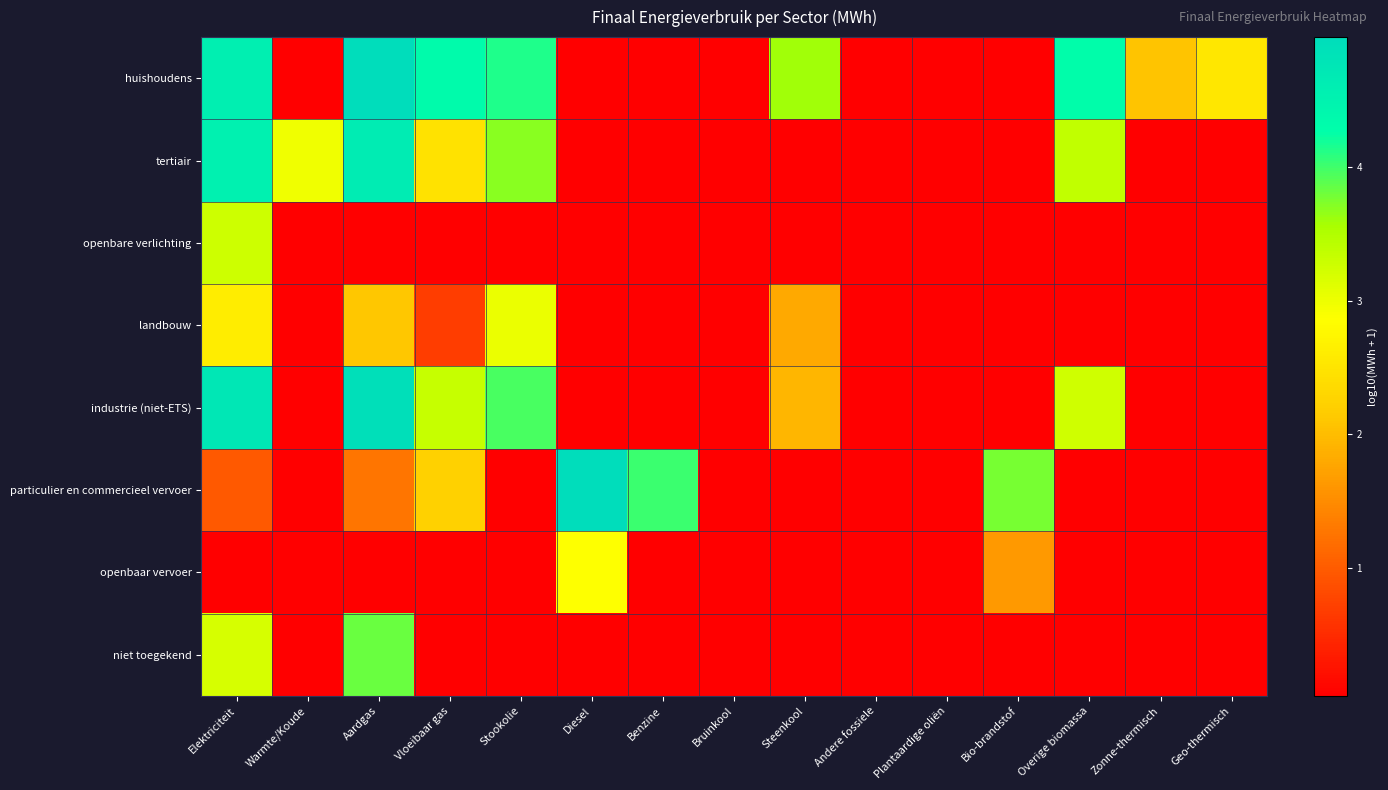

List the series in order of their peak value, lowest first.

openbaar vervoer, landbouw, openbare verlichting, niet toegekend, tertiair, industrie (niet-ETS), huishoudens, particulier en commercieel vervoer